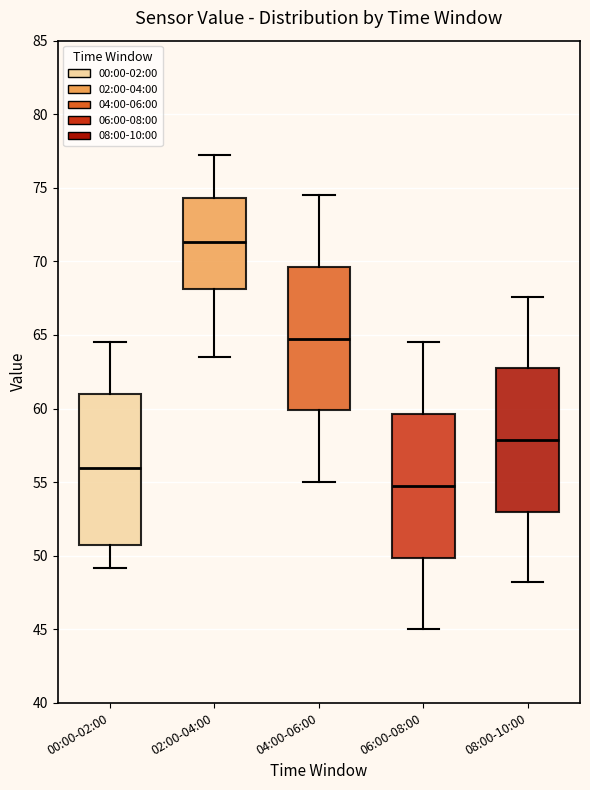

Reading left to right, read every box against the y-axis: the position of its median line, the range the box covers, and the ends of its whiskers. The values are not printed on the chart, so give them approximately, as read against the axis.

00:00-02:00: median 56.0, box 50.5 to 61.0, whiskers 49.0 to 64.5
02:00-04:00: median 71.5, box 68.0 to 74.5, whiskers 63.5 to 77.0
04:00-06:00: median 65.0, box 60.0 to 69.5, whiskers 55.0 to 74.5
06:00-08:00: median 55.0, box 50.0 to 59.5, whiskers 45.0 to 64.5
08:00-10:00: median 58.0, box 53.0 to 62.5, whiskers 48.0 to 67.5